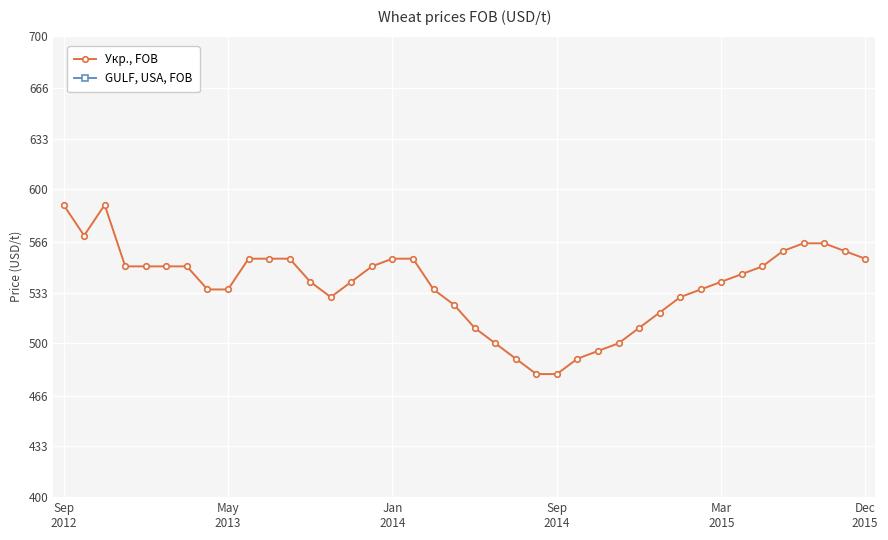

True or false: GULF, USA, FOB has more than 0 points higher than both neighbors.

False